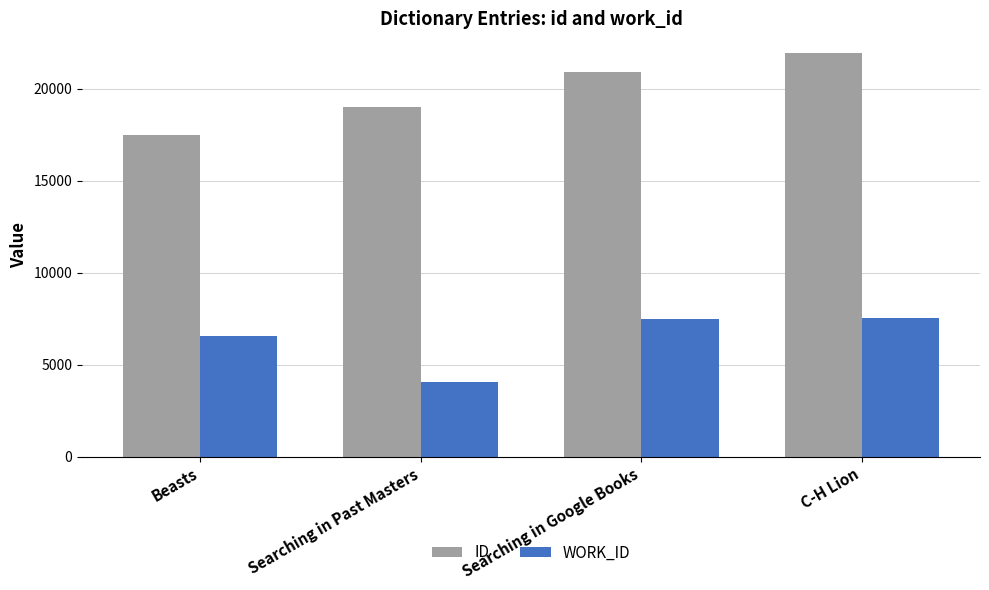

What is the difference between the highest and lowest values at Beasts?

10892